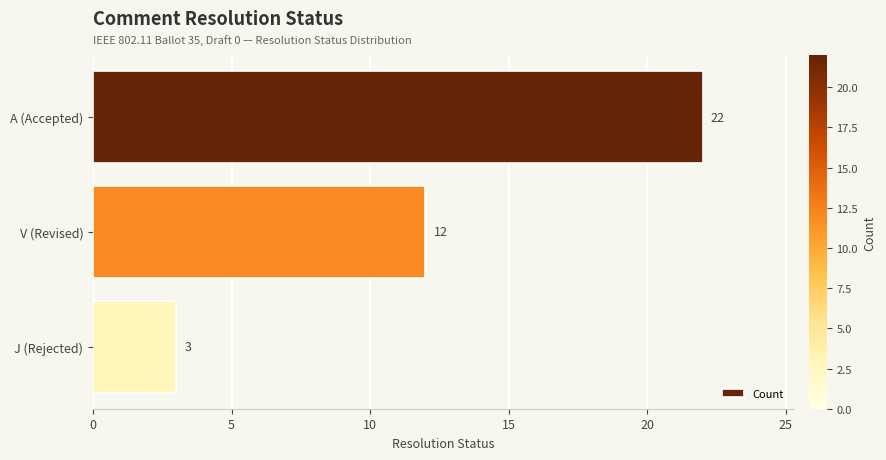

How many data points are less than 12?

1